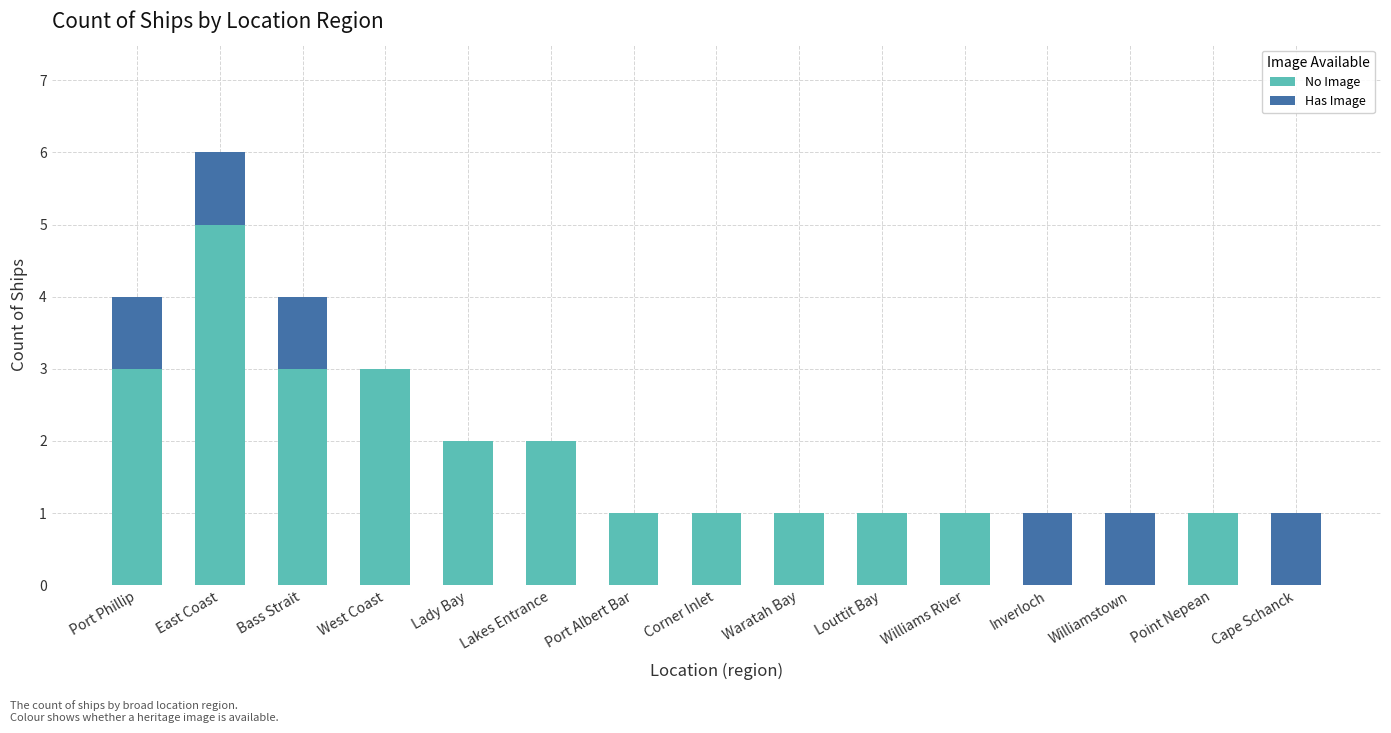

Is it true that No Image equals 5 at East Coast?

True